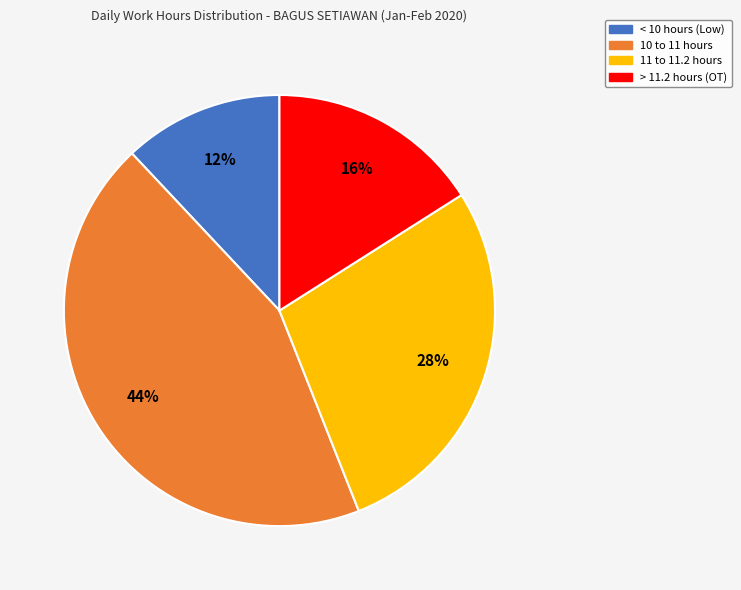

To the nearest percent, what is the difference between the largest and smallest slice percentages?

32%